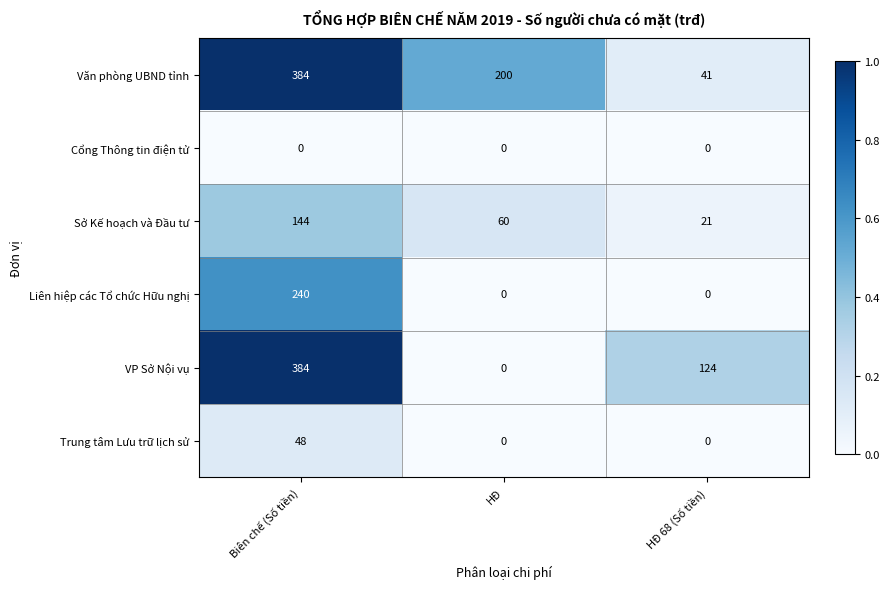

What is the total value across all series at HĐ 68 (Số tiền)?

186